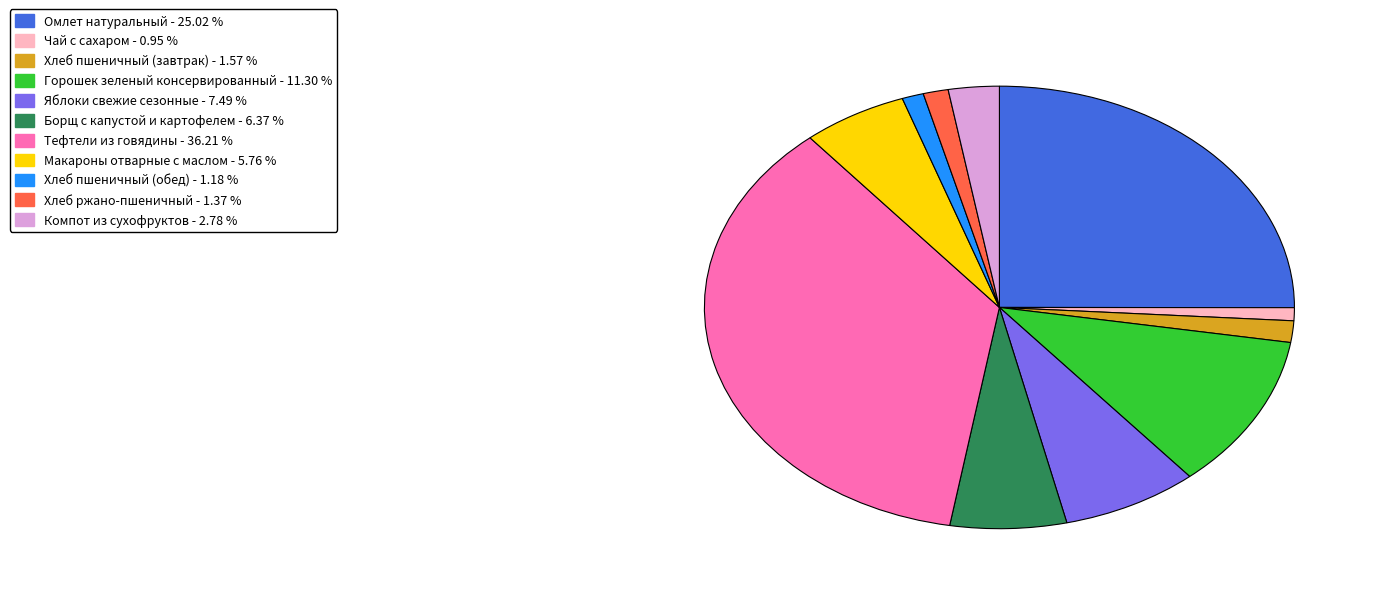

The Хлеб пшеничный (завтрак) slice represents 2% of the pie. True or false?

True